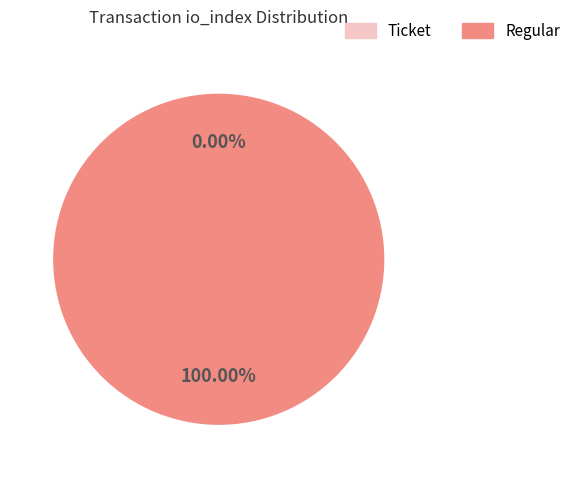

Is it true that Regular (io_index=3) is 99% of the pie?

False